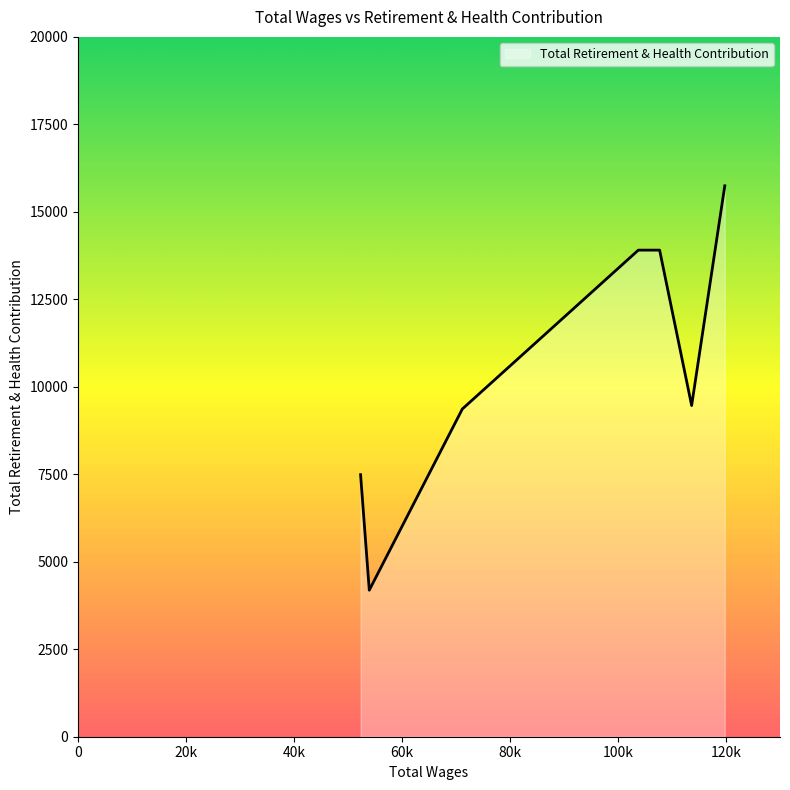

What is the difference between the second highest and second lowest values?

6417